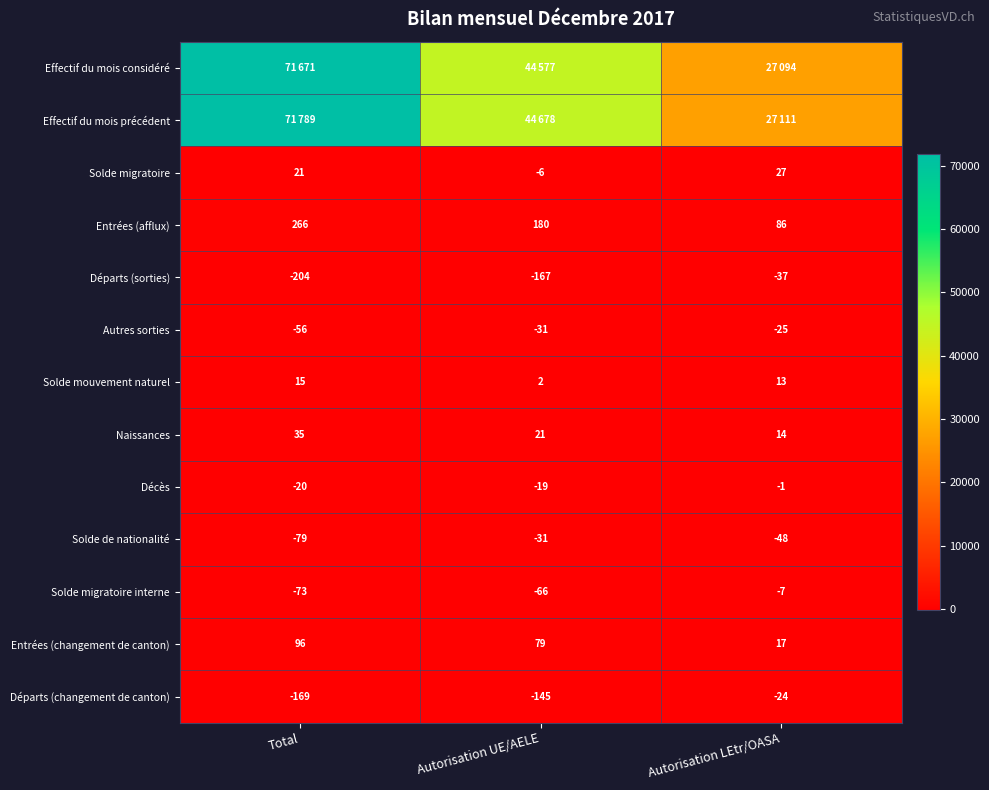

Rank the categories by Solde de nationalité value from lowest to highest.

Total, Autorisation LEtr/OASA, Autorisation UE/AELE